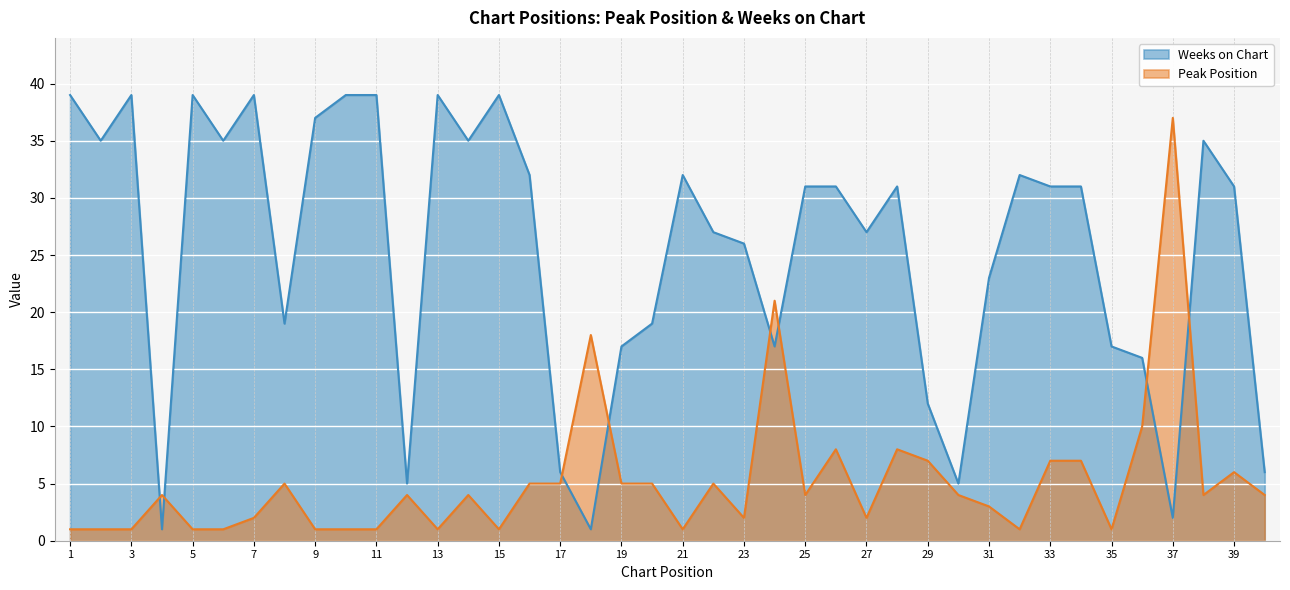

Where is Weeks on Chart nearest to the value 20?

8